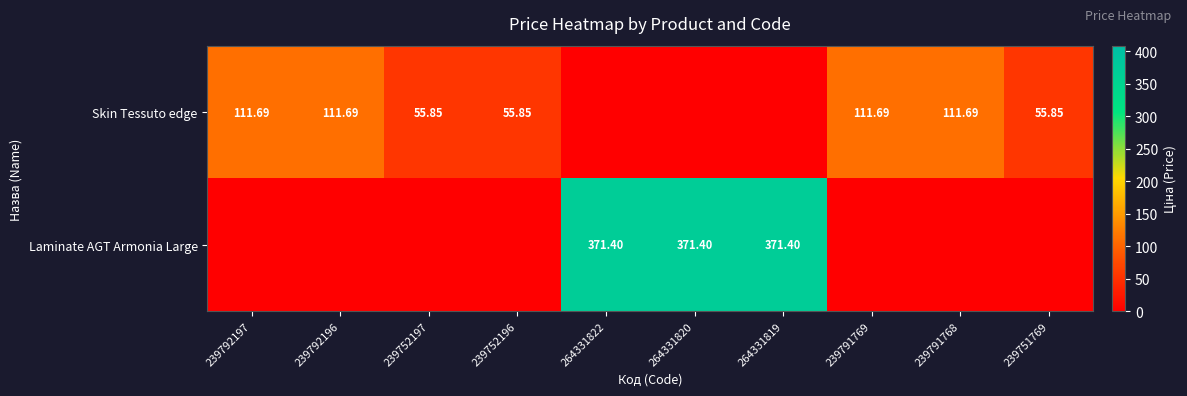

List the series in order of their overall mean, highest first.

Laminate AGT Armonia Large, Skin Tessuto edge